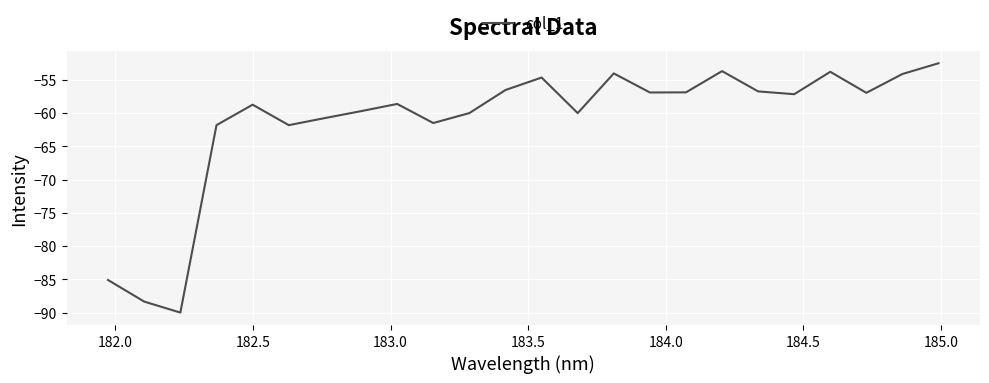

What is the difference between the maximum and minimum values?

37.5